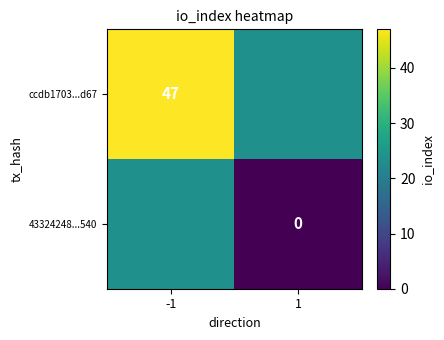

At how many categories does at least one series exceed 14?

2